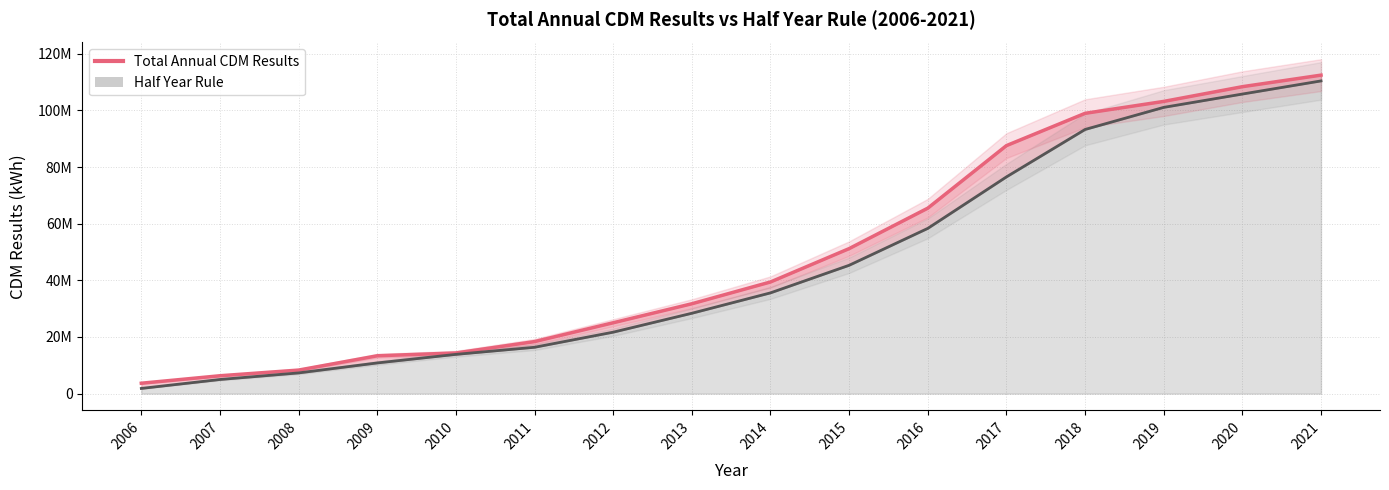

True or false: Half Year Rule and Total Annual CDM Results cross at least once.

False